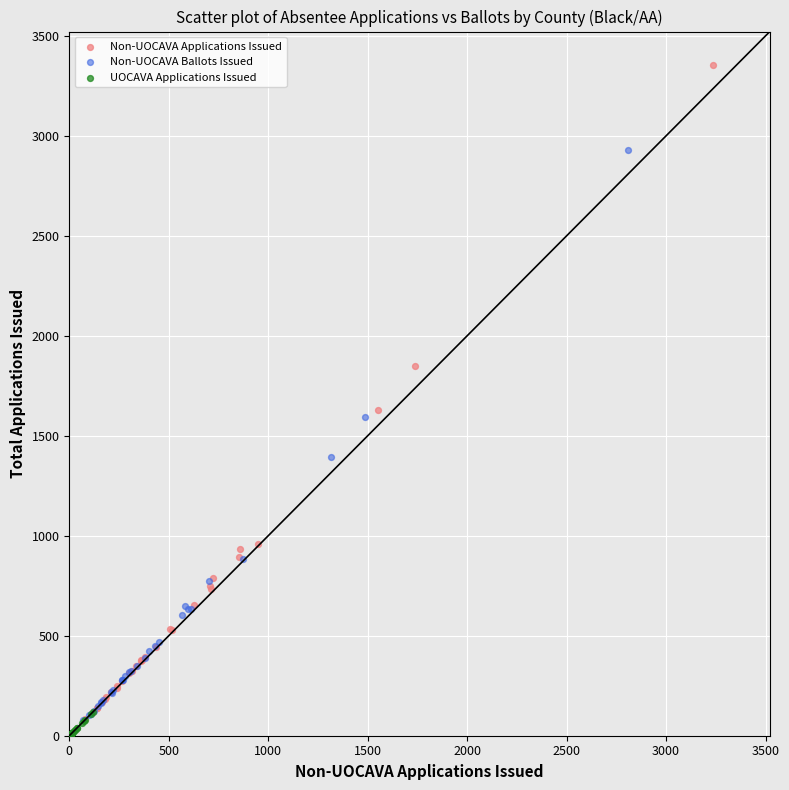

Which series has the widest spread of Y values?

Non-UOCAVA Applications Issued